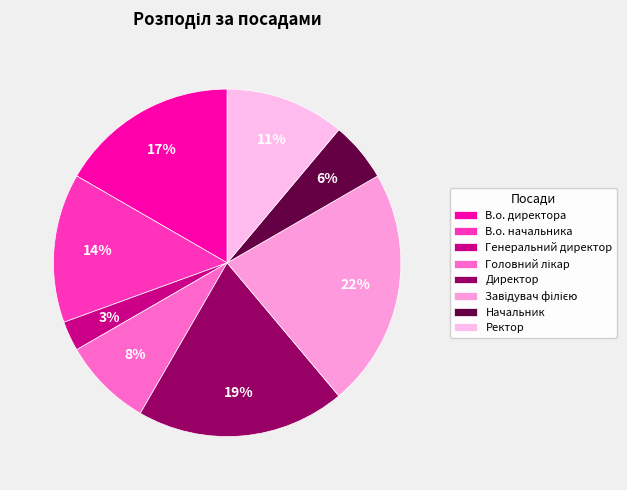

Count the number of slices in the pie.

8